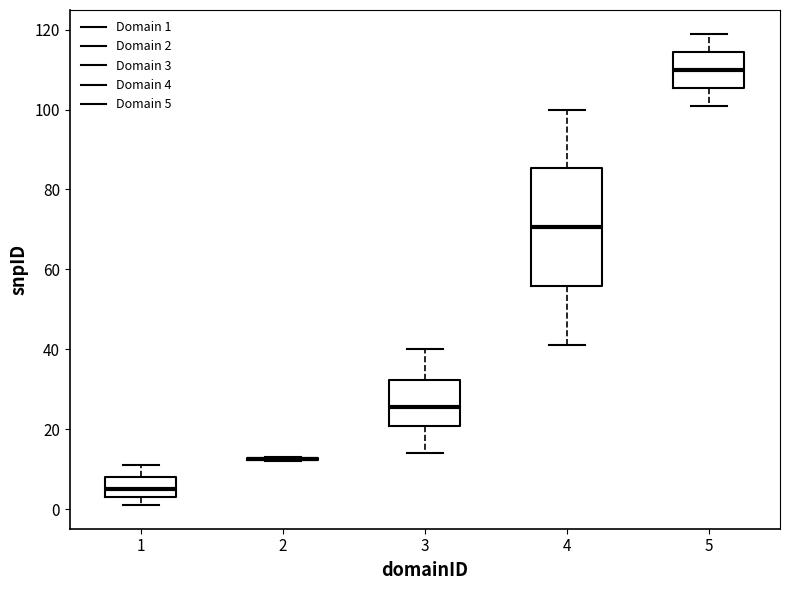

Where is the upper edge of the box at x = 4 on the y-axis? The values are not printed on the chart, so give them approximately, as read against the axis.

86